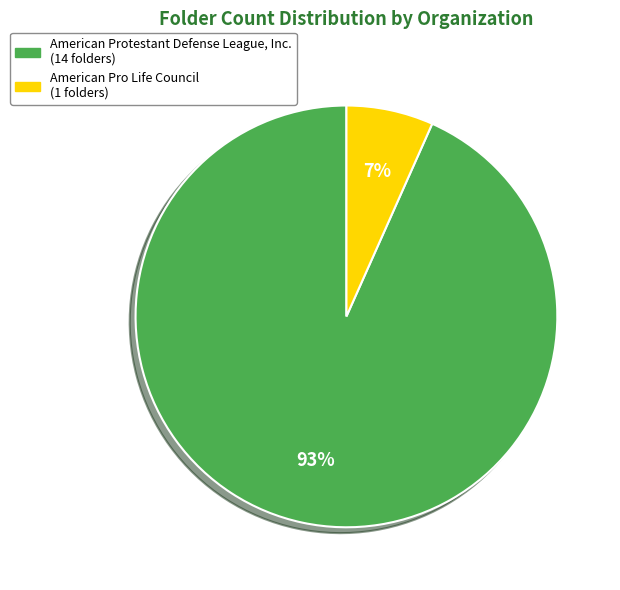

To the nearest percent, what is the combined percentage of American Pro Life Council and American Protestant Defense League, Inc.?

100%